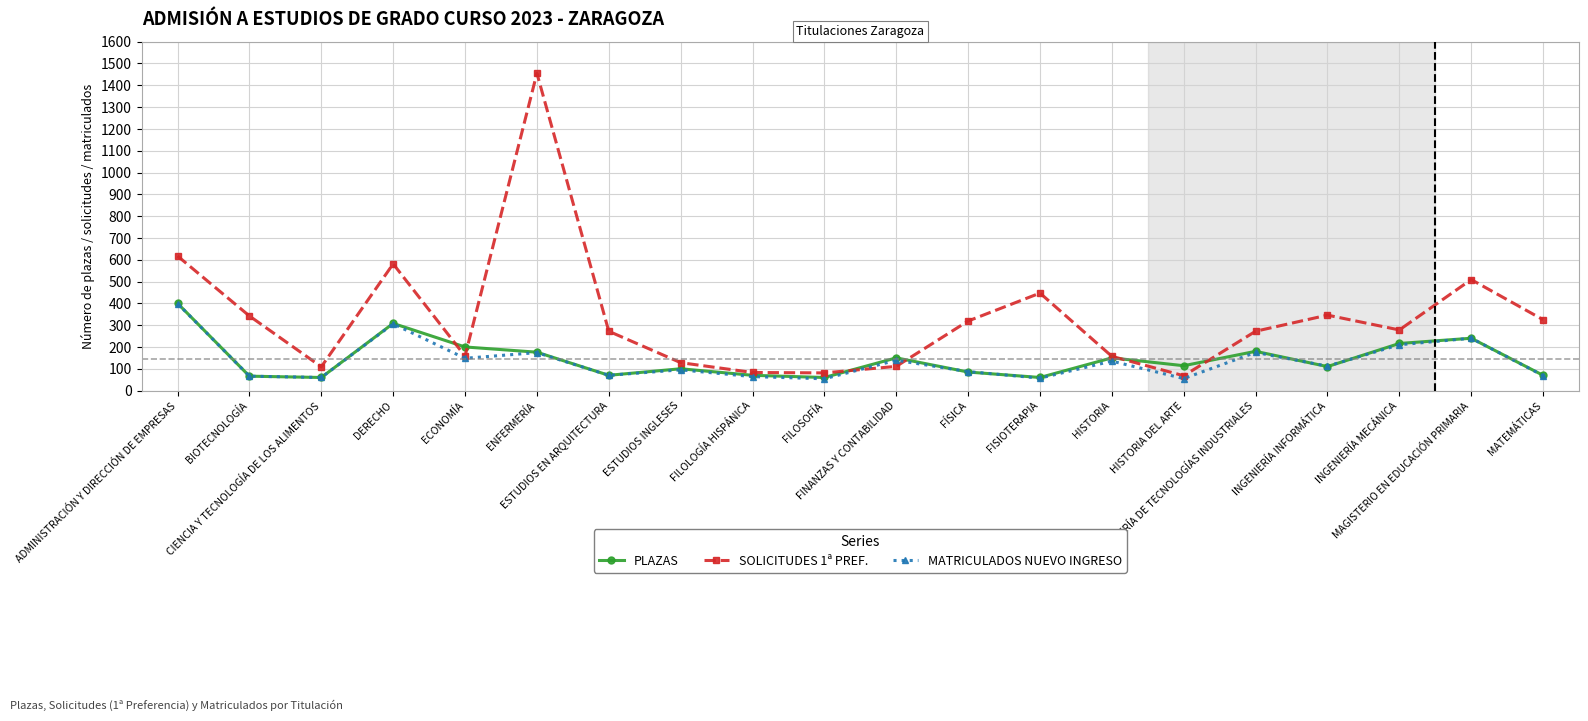

Which label corresponds to the largest value in the chart?

ENFERMERÍA